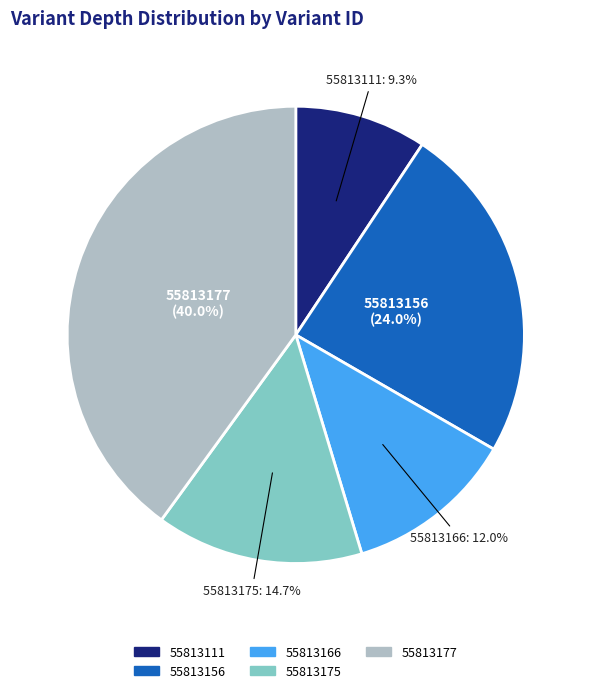

How much of the chart is everything except 55813111?

90.7%